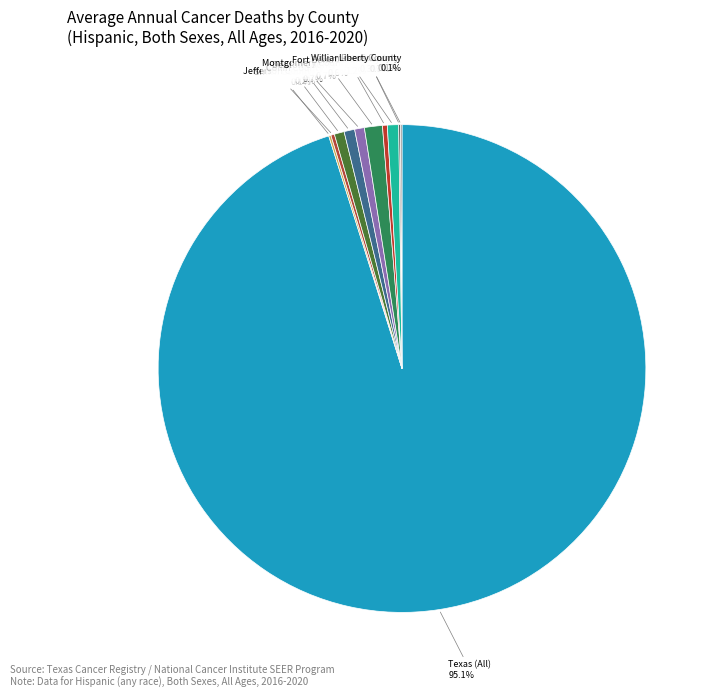

The Denton County slice represents 11% of the pie. True or false?

False